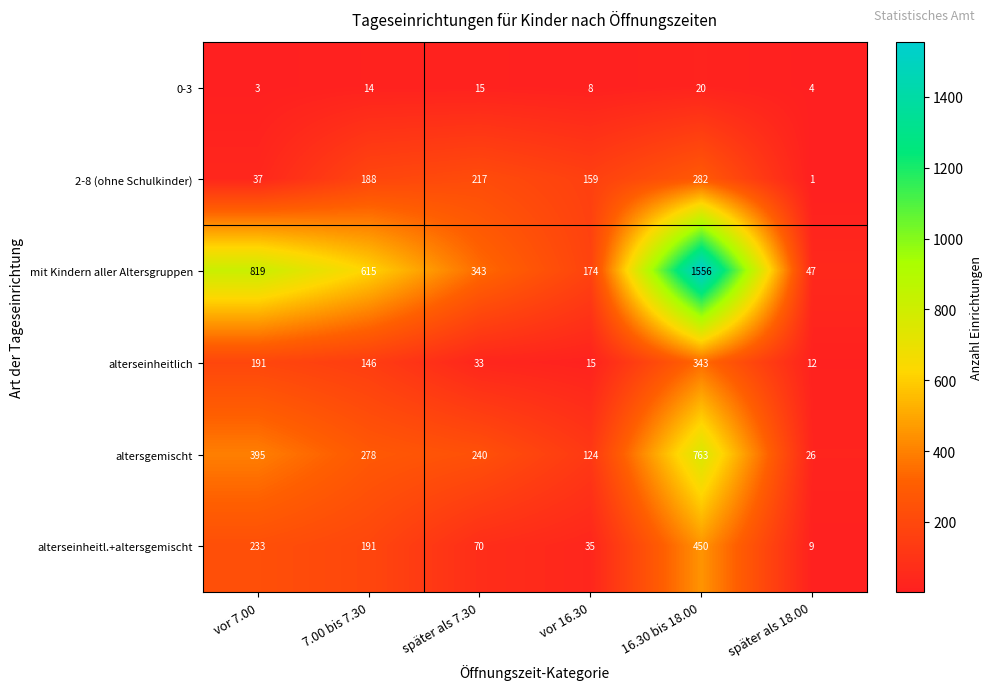

Where is altersgemischt nearest to the value 394?

vor 7.00